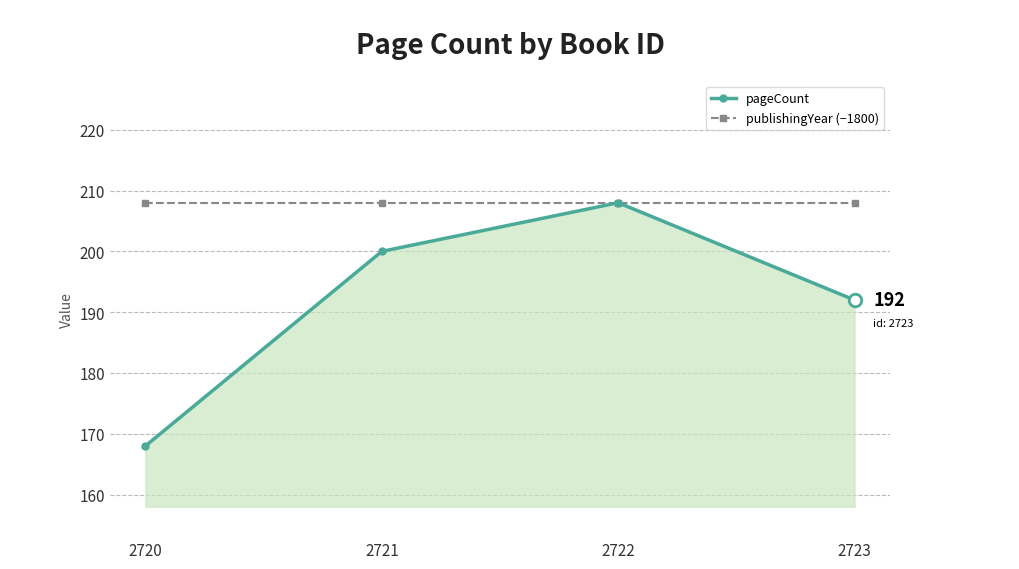

Reading left to right, list all the values displayed in this chart.

pageCount: 2720=168	2721=200	2722=208	2723=192
publishingYear (−1800): 2720=208	2721=208	2722=208	2723=208